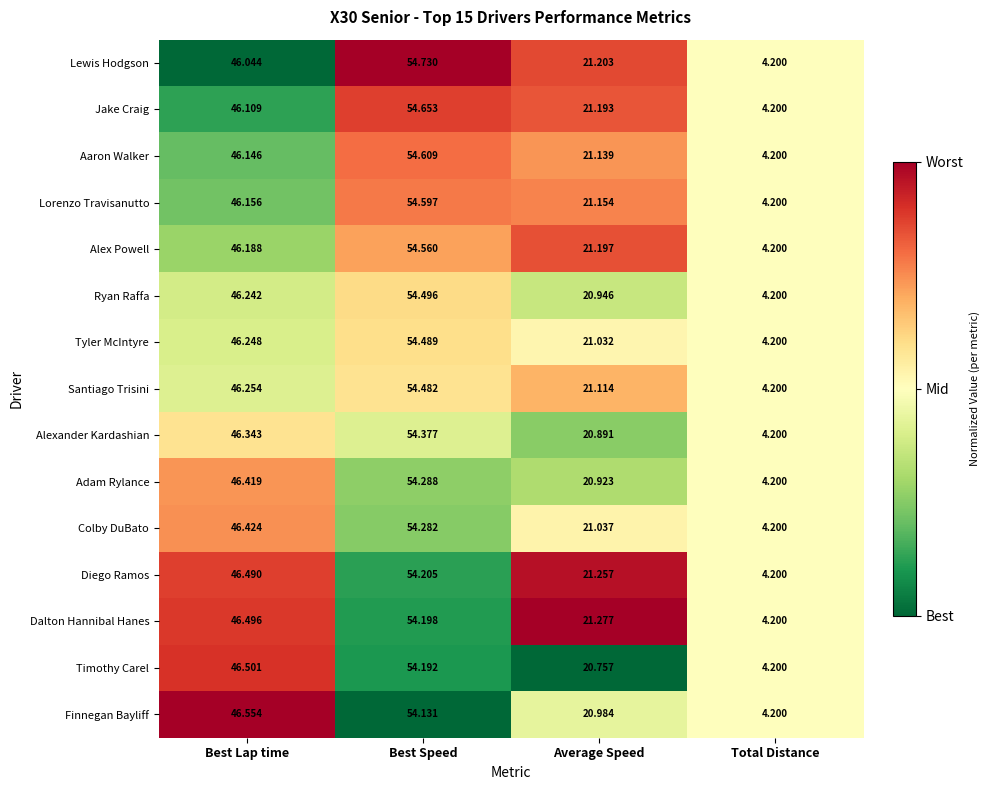

Which series has the largest range (max minus min)?

Lewis Hodgson